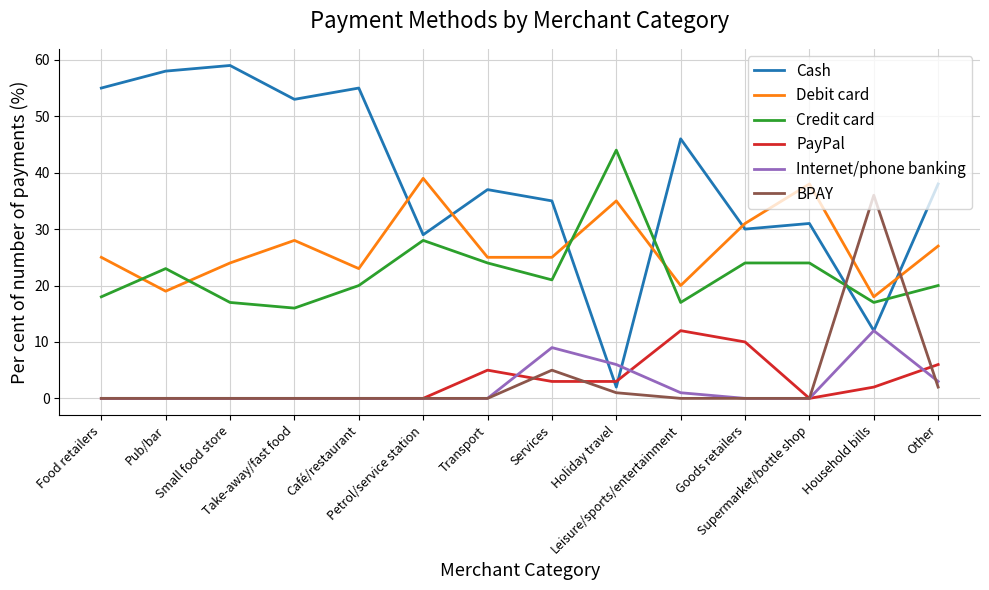

Where is Debit card nearest to the value 28?

Take-away/fast food